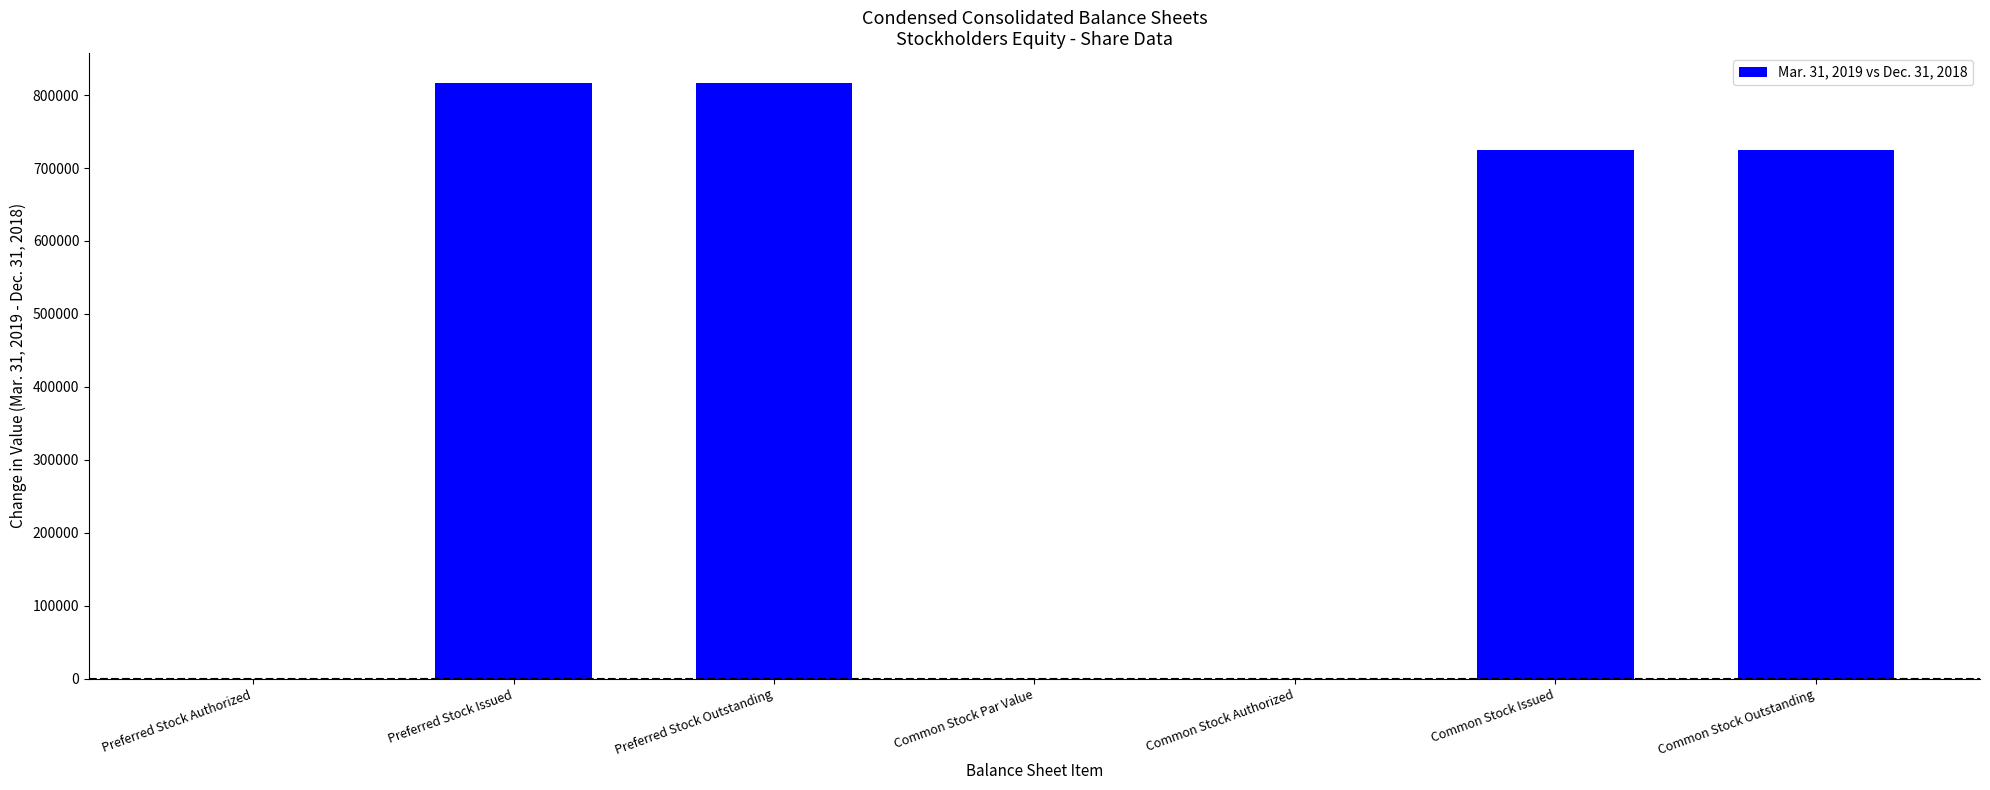

At which label does the data first exceed 725046?

Preferred Stock Issued